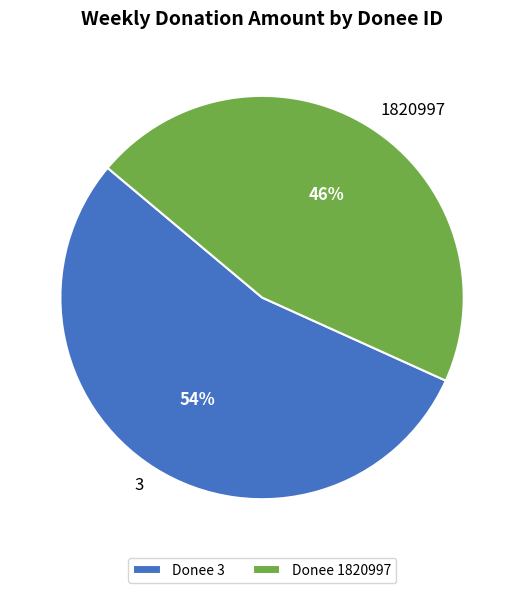

Rank the categories by value from lowest to highest.

1820997, 3